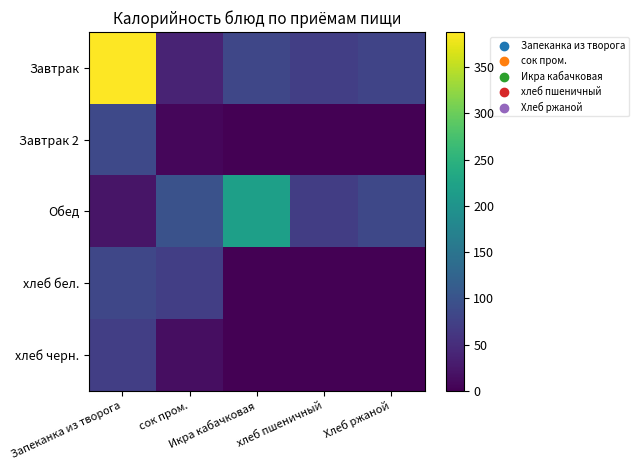

List the series in order of their peak value, highest first.

Завтрак, Обед, Завтрак 2, хлеб бел., хлеб черн.